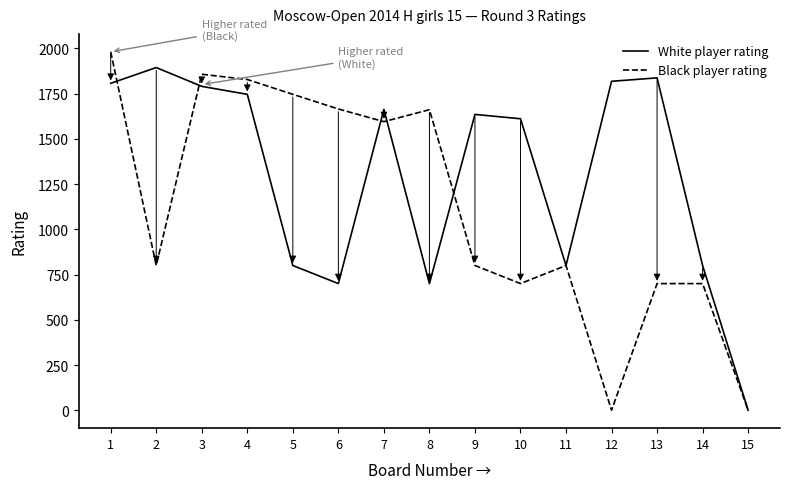

What is the difference between the second highest and minimum values in the White player rating series?

1837